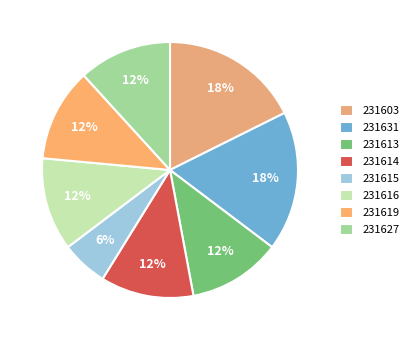

How many slices are in this pie chart?

8